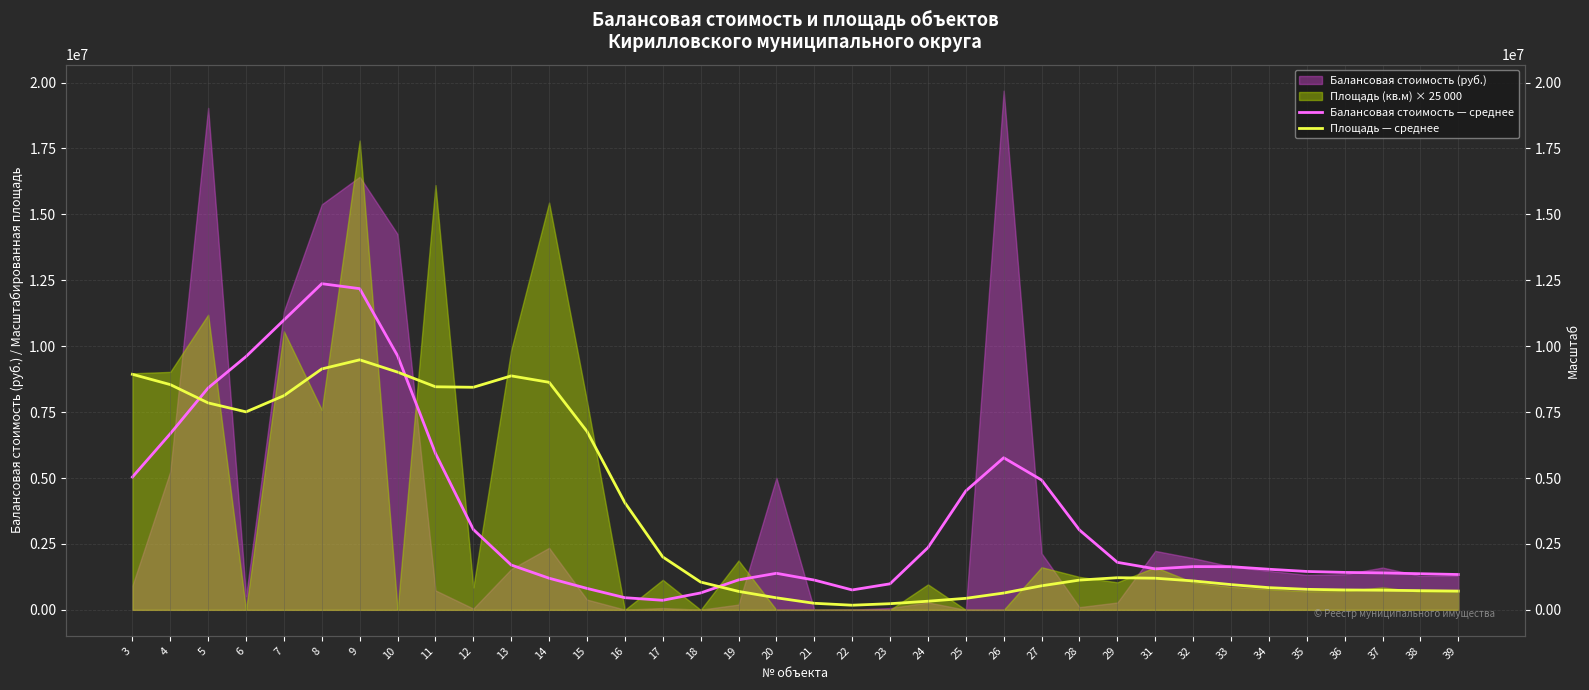

Reading left to right, transcribe all the data shown in this chart.

Балансовая стоимость — среднее: 5036480.2	6680810.2	8416779.8	9608182.1	10992204.2	12370247.0	12182104.4	9637095.1	5935249.4	3048015.7	1700780.0	1200023.8	812991.4	460841.4	362729.4	641336.8	1136032.7	1386396.5	1129894.5	755050.9	987525.4	2360809.2	4510175.9	5768968.0	4924785.6	3028117.3	1802192.7	1554596.4	1640521.3	1636800.2	1540059.8	1455973.3	1420083.3	1401253.5	1370006.7	1340299.2
Площадь — среднее: 8934275.9	8543466.8	7848479.8	7509075.1	8122813.9	9137557.7	9483445.5	9017116.3	8460935.2	8441852.5	8874182.6	8630324.4	6768082.7	4063949.3	2007186.1	1054303.3	700593.7	456668.3	248987.9	175860.4	233508.8	327517.2	437228.4	637718.5	912513.5	1128714.1	1218704.7	1199849.4	1097230.2	957704.1	841958.4	778021.6	755179.2	744689.5	728046.1	712259.0